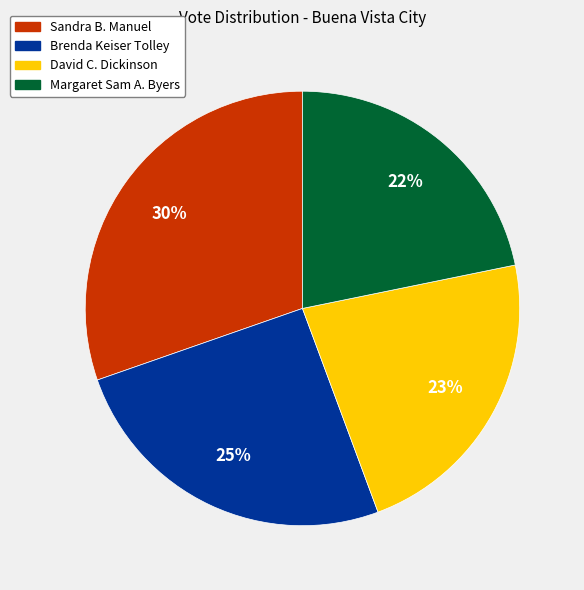

To the nearest percent, what is the average slice percentage?

25%